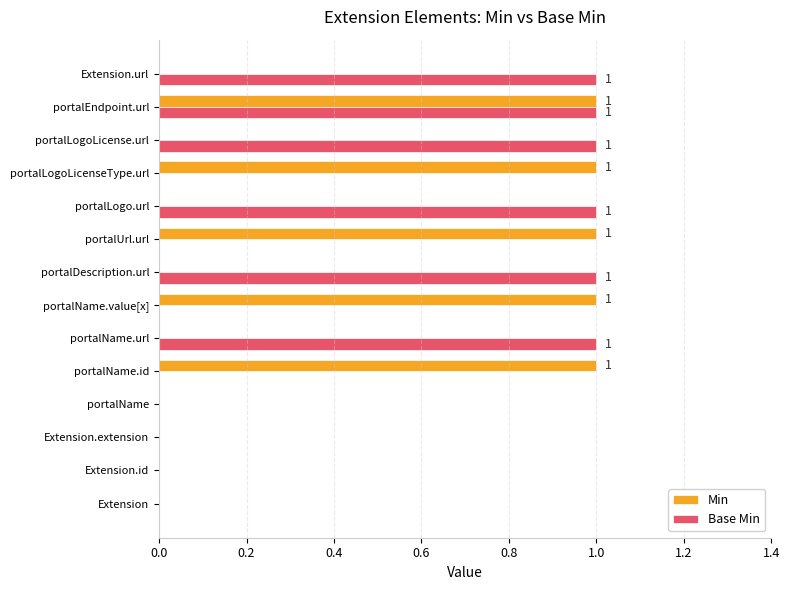

What are all the series names shown in the legend?

Min, Base Min